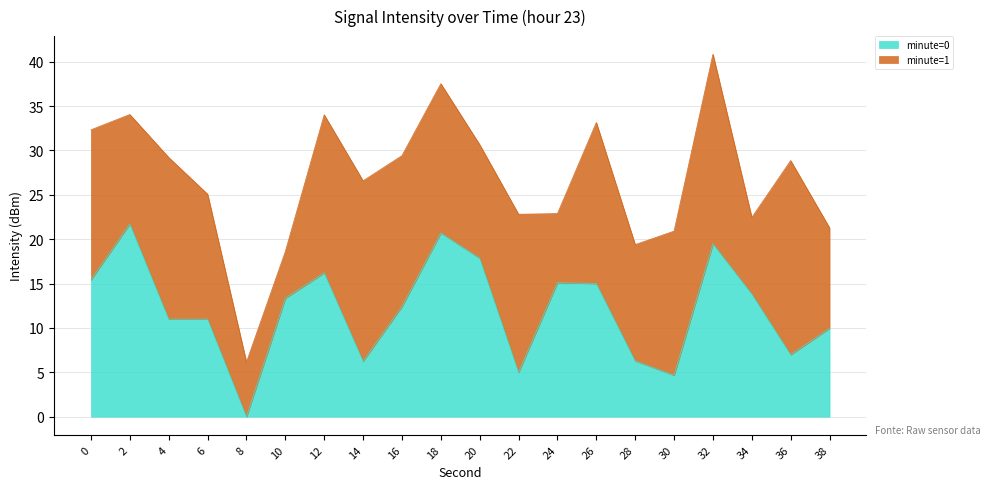

At which category does the data reach its first local valley?

4